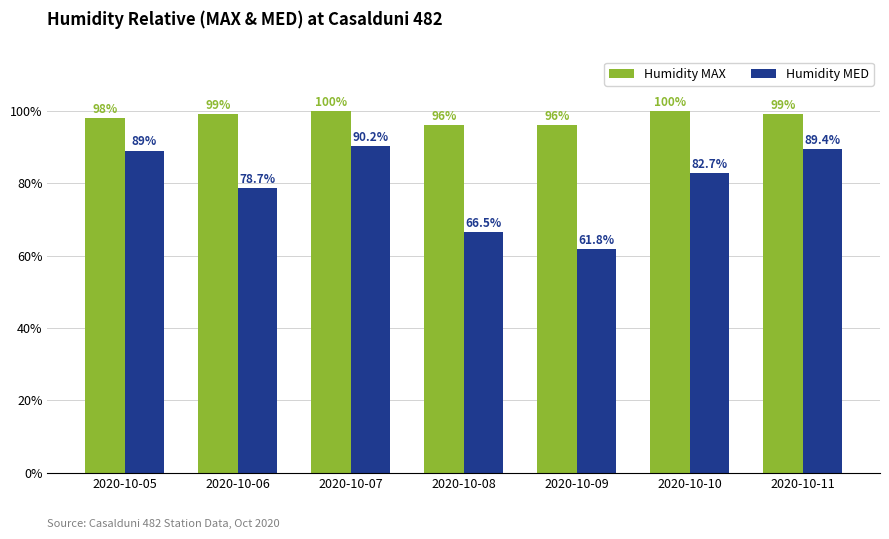

Does the chart contain stacked bars?

No